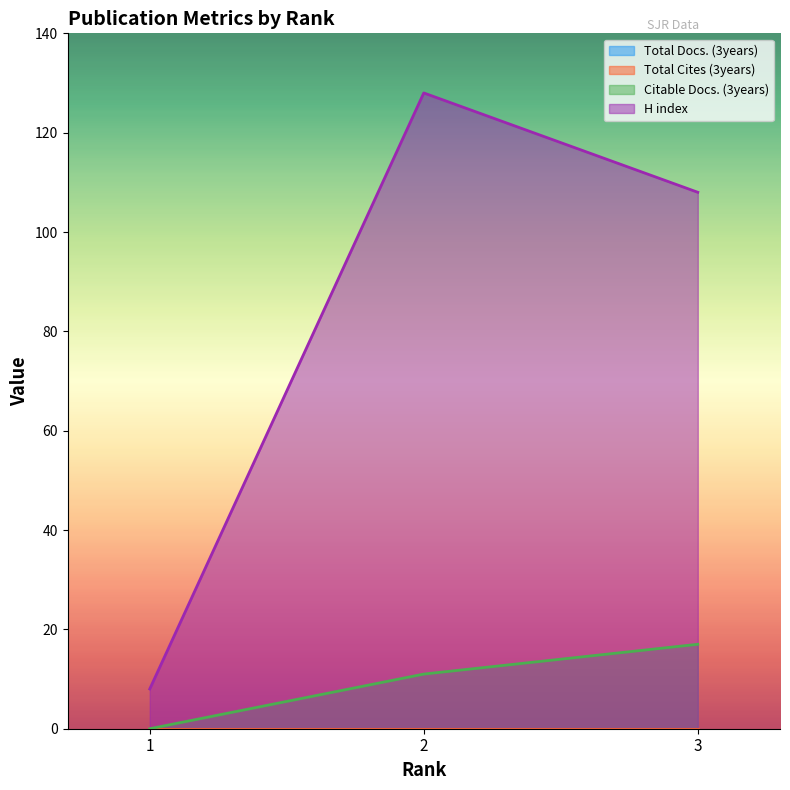

What is the total value across all series at 3?

125